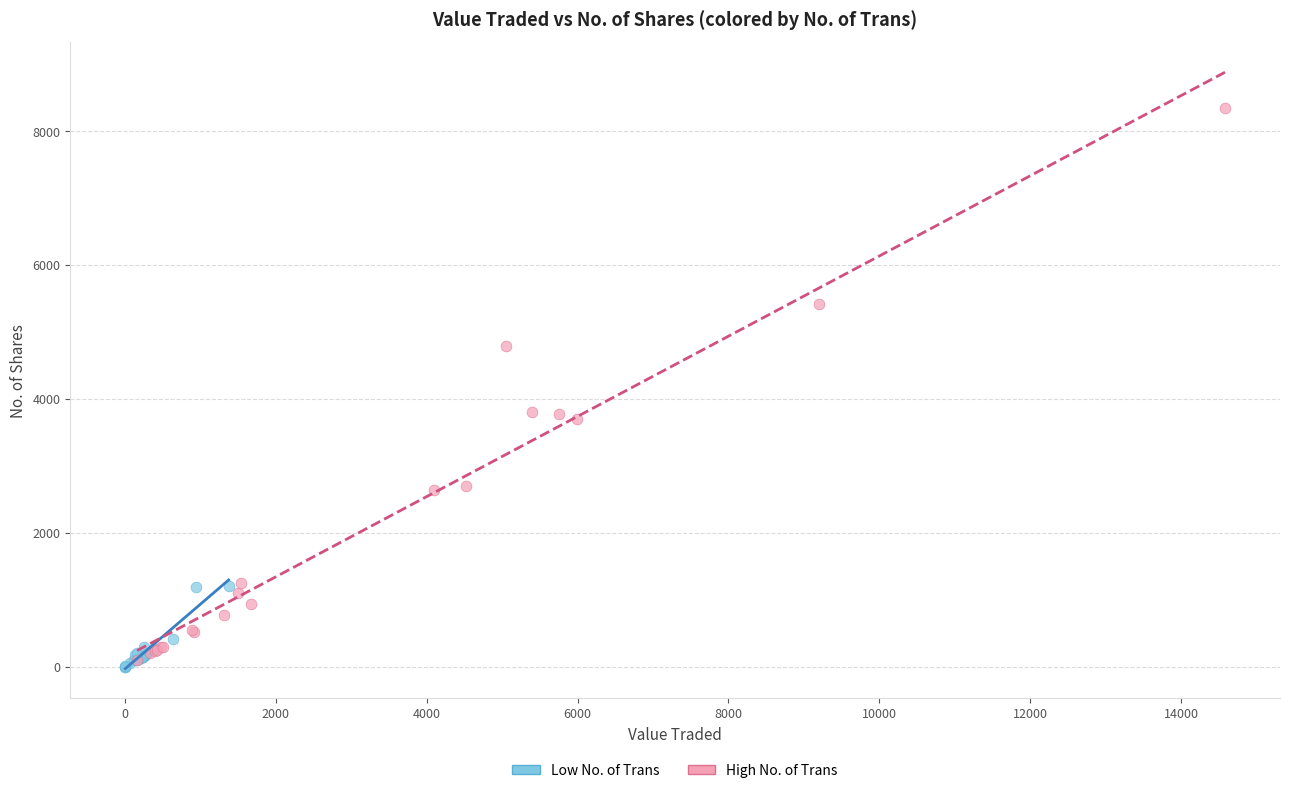

Which series contains the highest Y value?

High No. of Trans